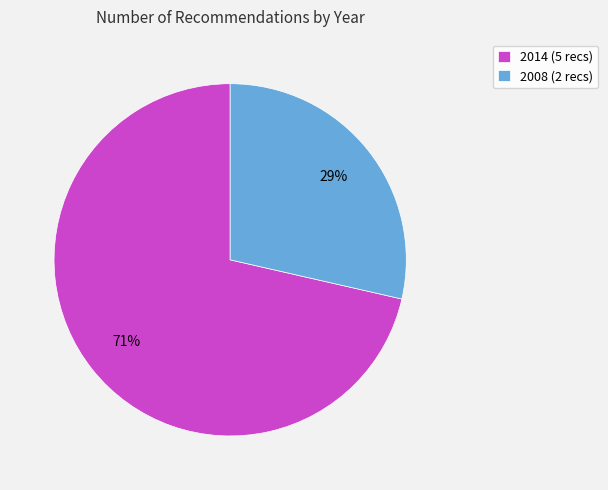

The 2008 (2 recs) slice represents 29% of the pie. True or false?

True